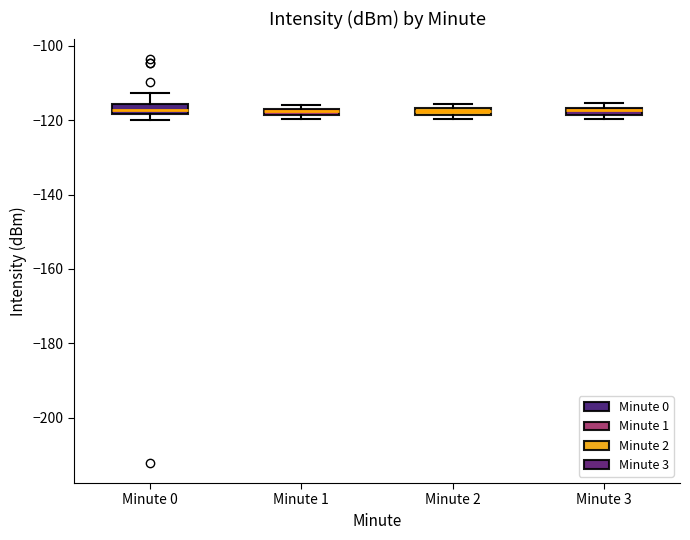

Where is the upper edge of the box for Minute 2 on the y-axis? The values are not printed on the chart, so give them approximately, as read against the axis.

-116